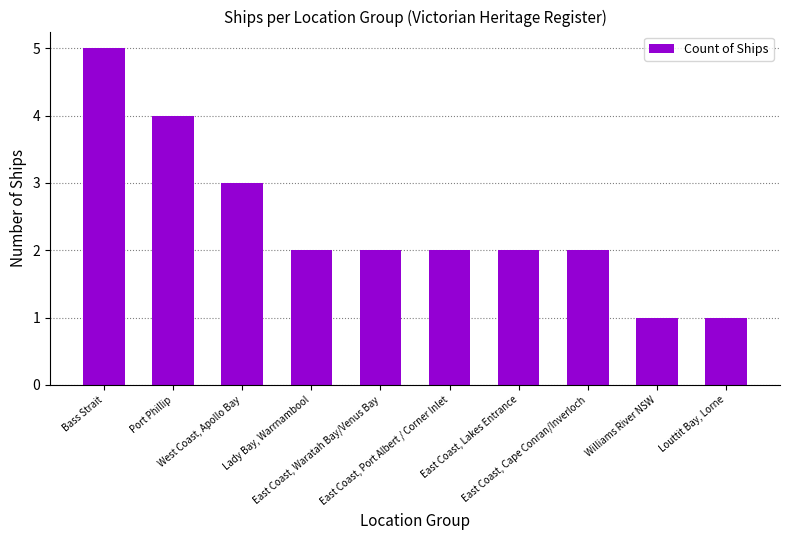

Which has a higher value, Bass Strait or West Coast, Apollo Bay?

Bass Strait